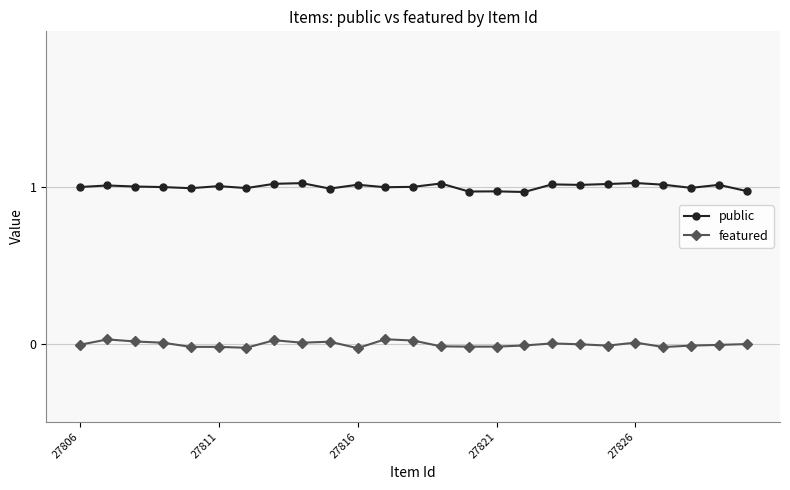

Where is public nearest to the value 0?

16